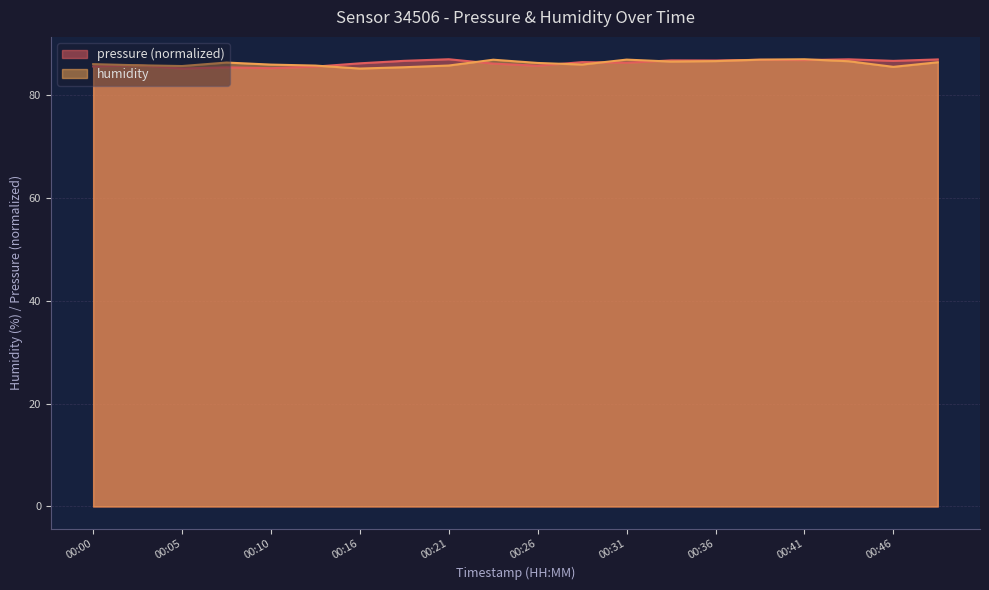

What is the difference between the maximum and minimum values in the pressure series?

1.8